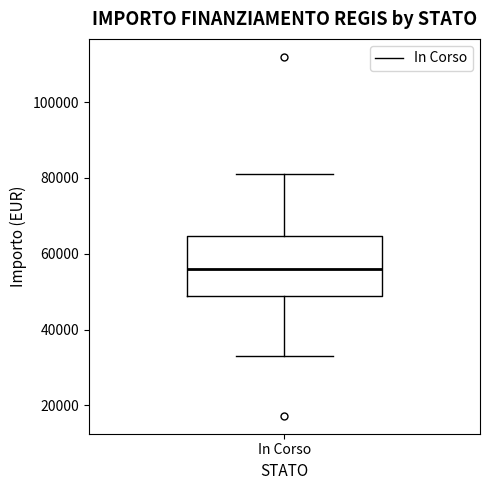

Read this box plot against the y-axis: the position of the median line, the range covered by the box, and the ends of both whiskers. The values are not printed on the chart, so give them approximately, as read against the axis.

median 56000, box 50000 to 64000, whiskers 32000 to 80000